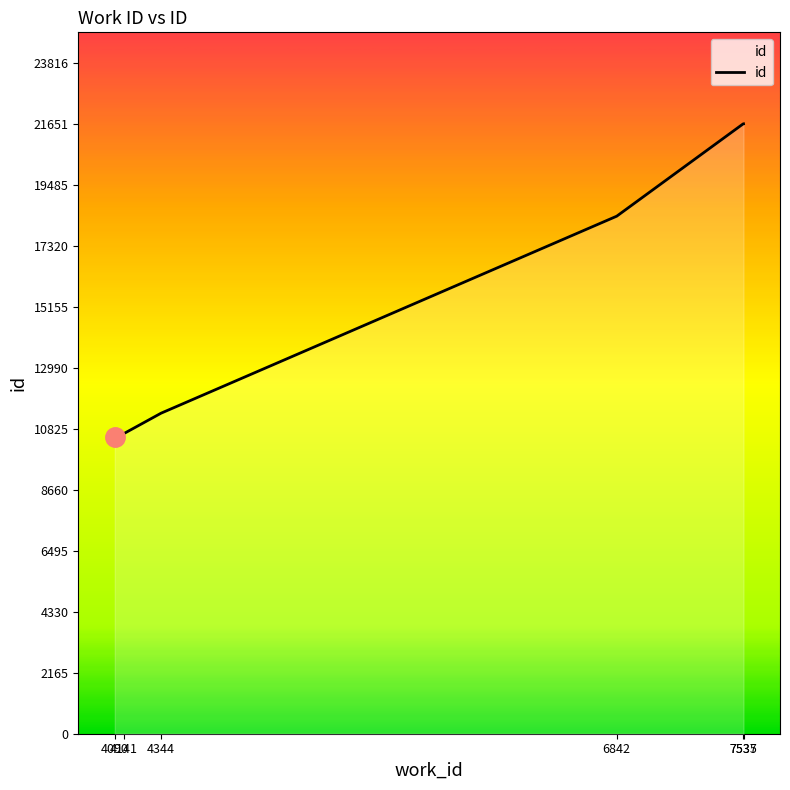

True or false: the data has more than 1 interior local peaks.

False